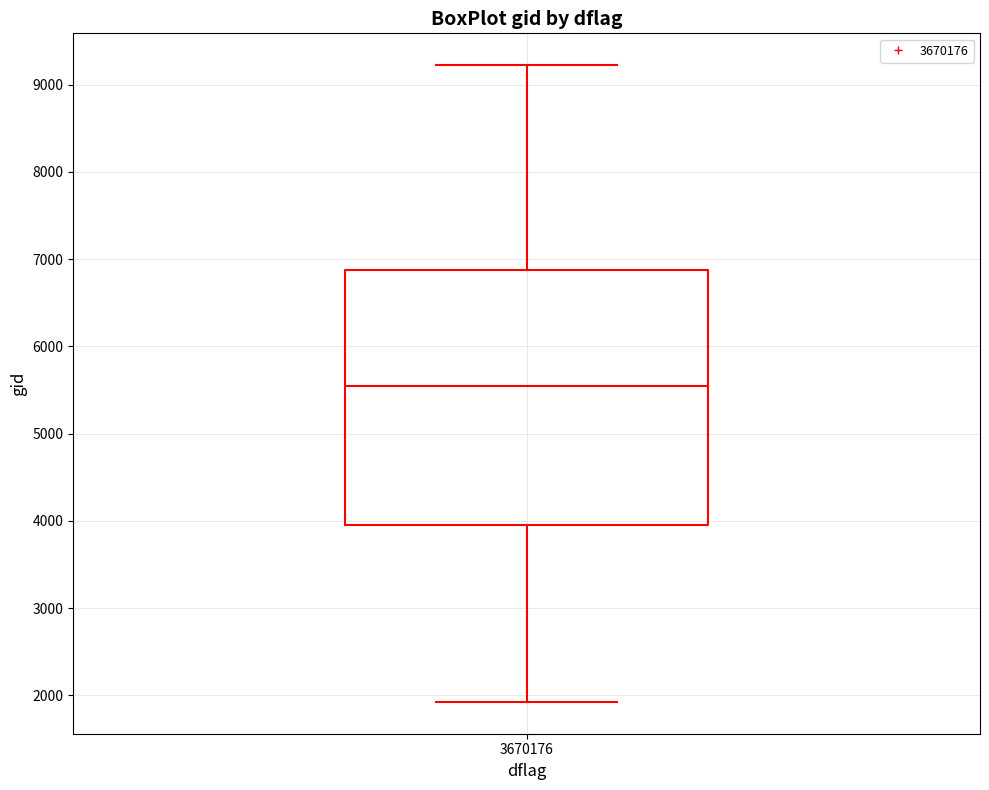

Where does the median line of the box at x = 3670176 sit on the y-axis? The values are not printed on the chart, so give them approximately, as read against the axis.

5500